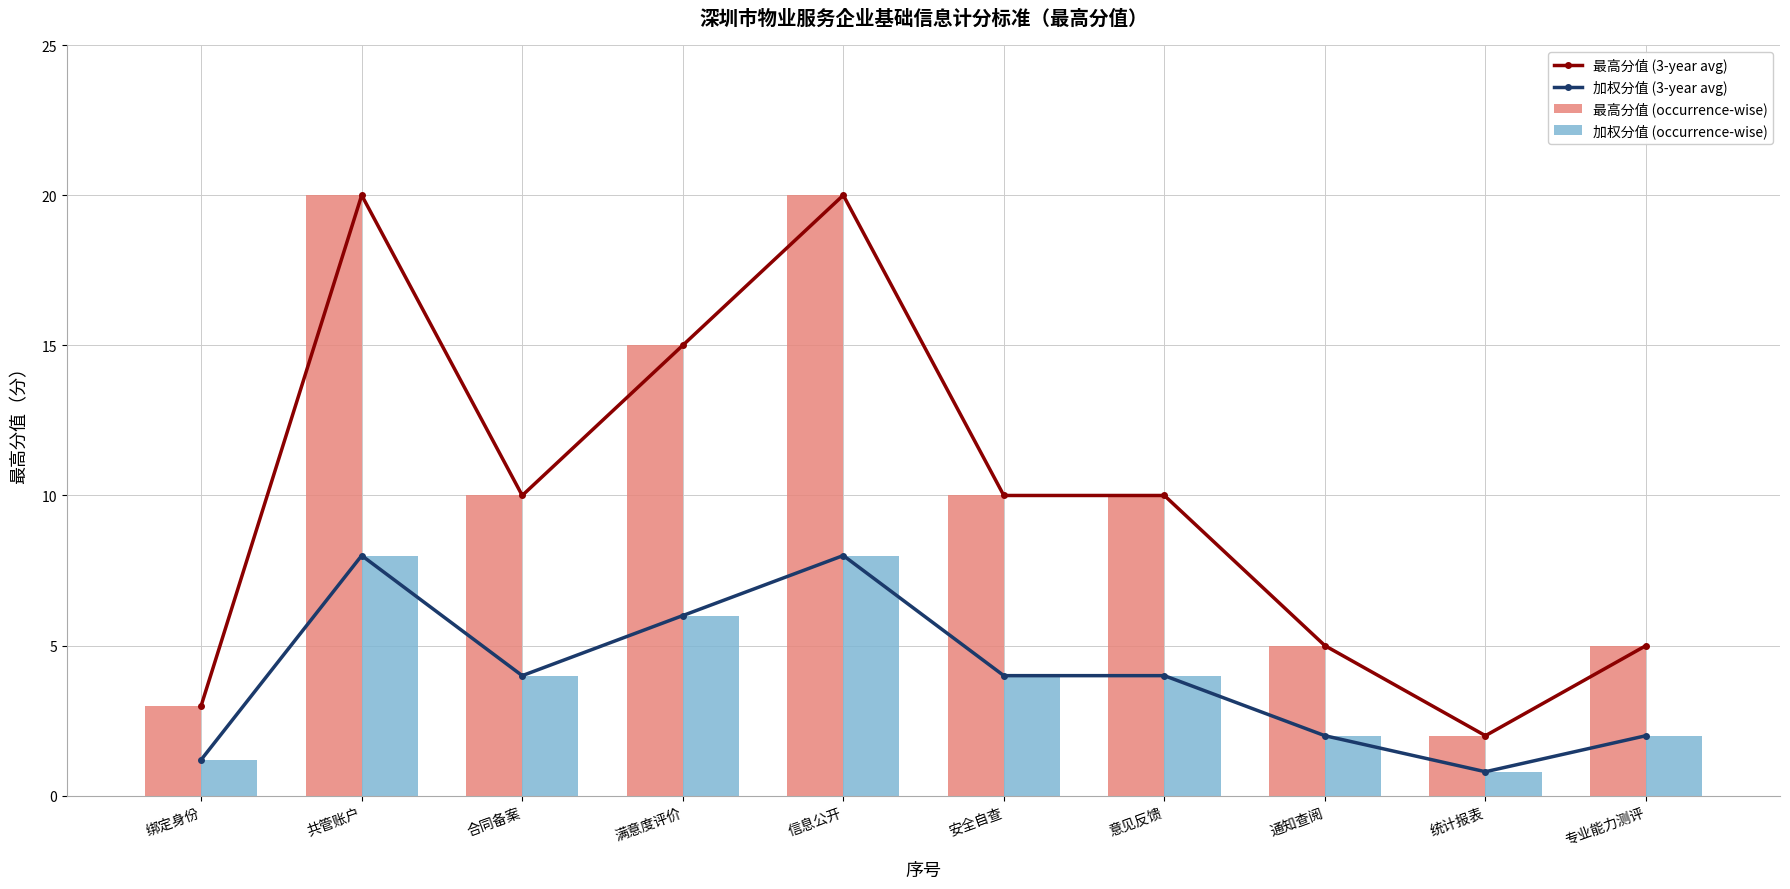

What is the spread (max minus min) of values at 满意度评价?

9.0